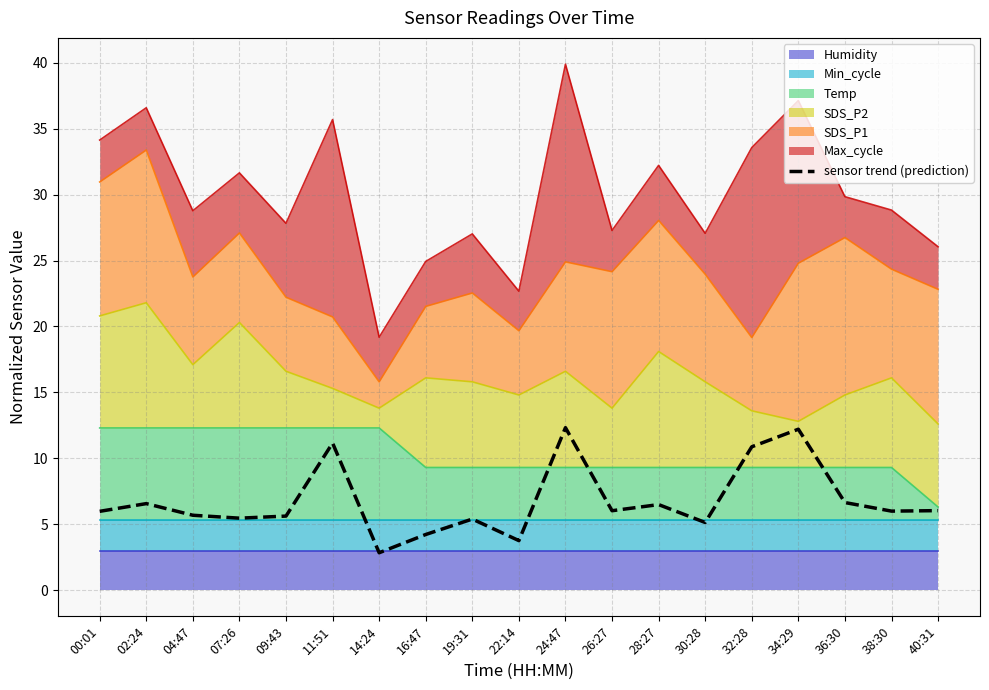

How many points are higher than both their immediate neighbors (excluding endpoints)?

6